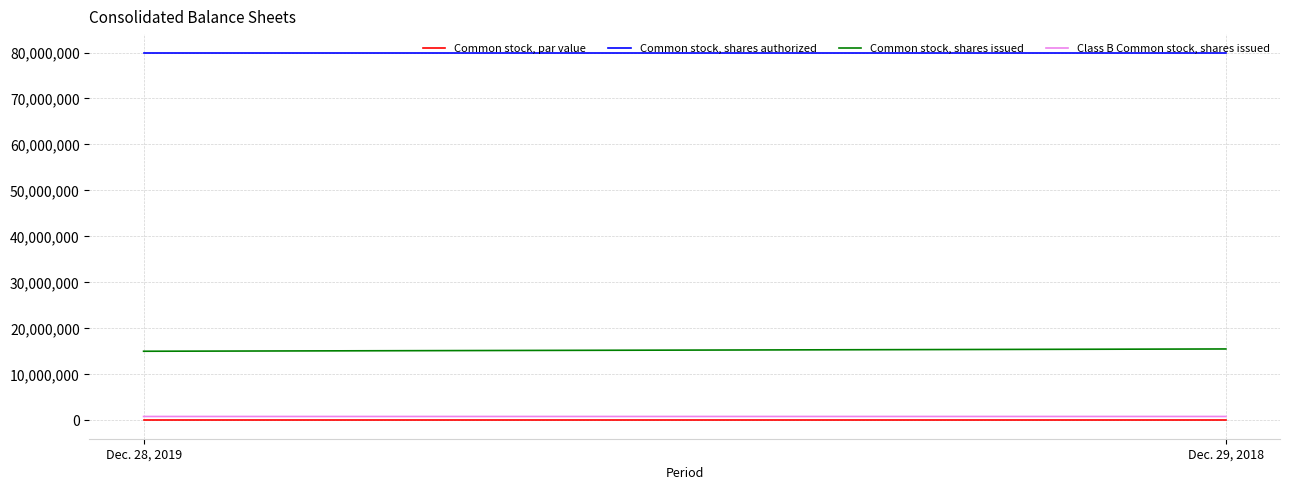

What is the lowest value of the Class B Common stock, shares issued series?

836669